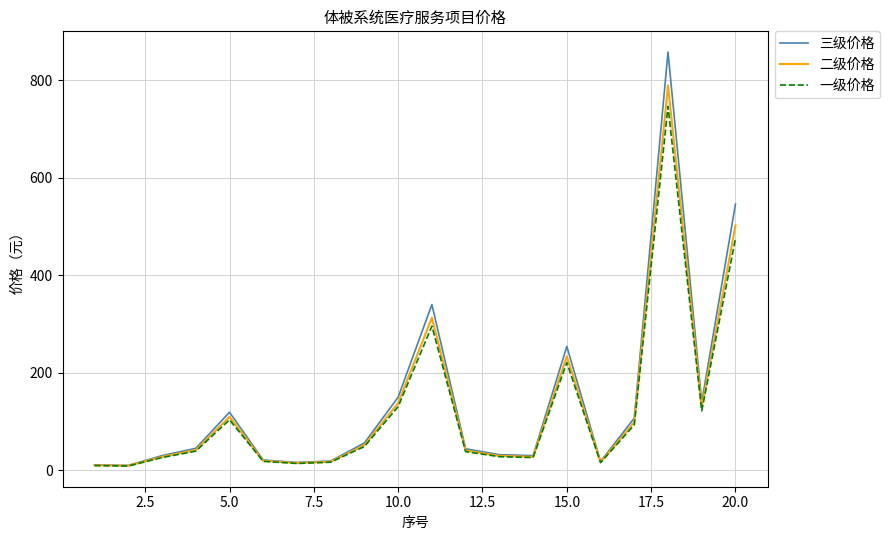

Which series has the widest spread of values?

三级价格